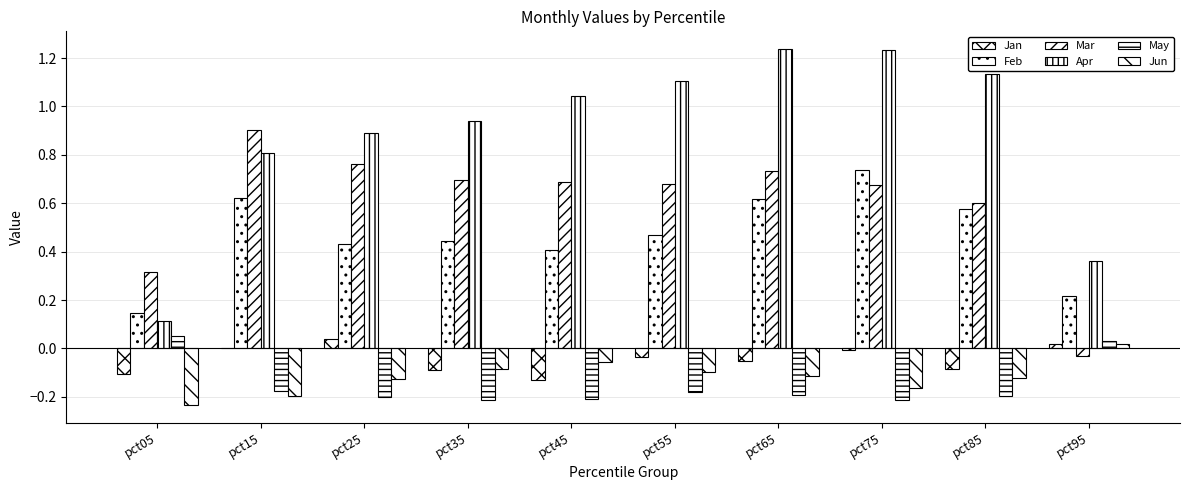

How many values in the Apr series exceed 1?

5